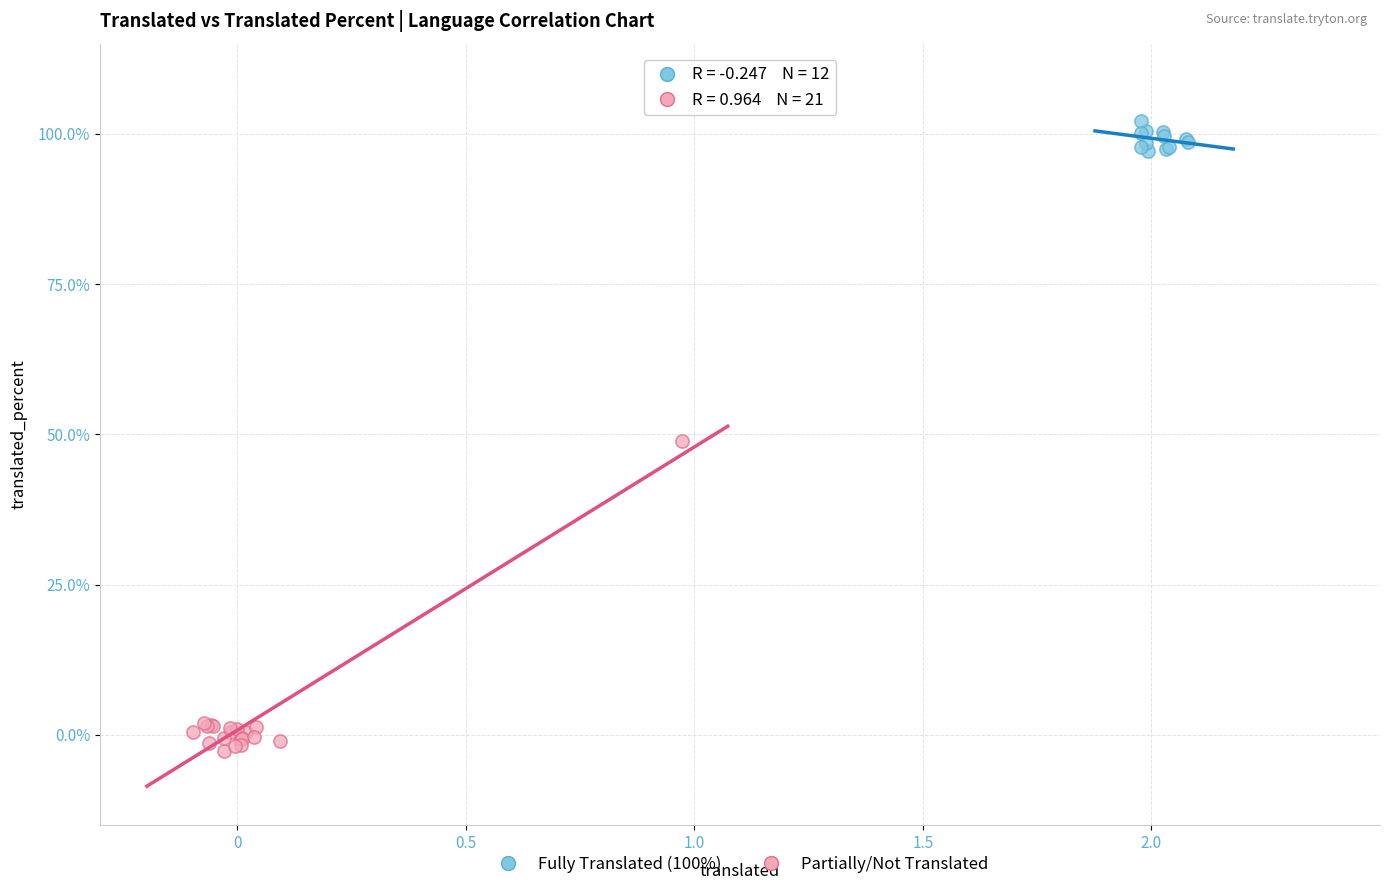

Which series reaches the minimum Y coordinate?

Partially/Not Translated